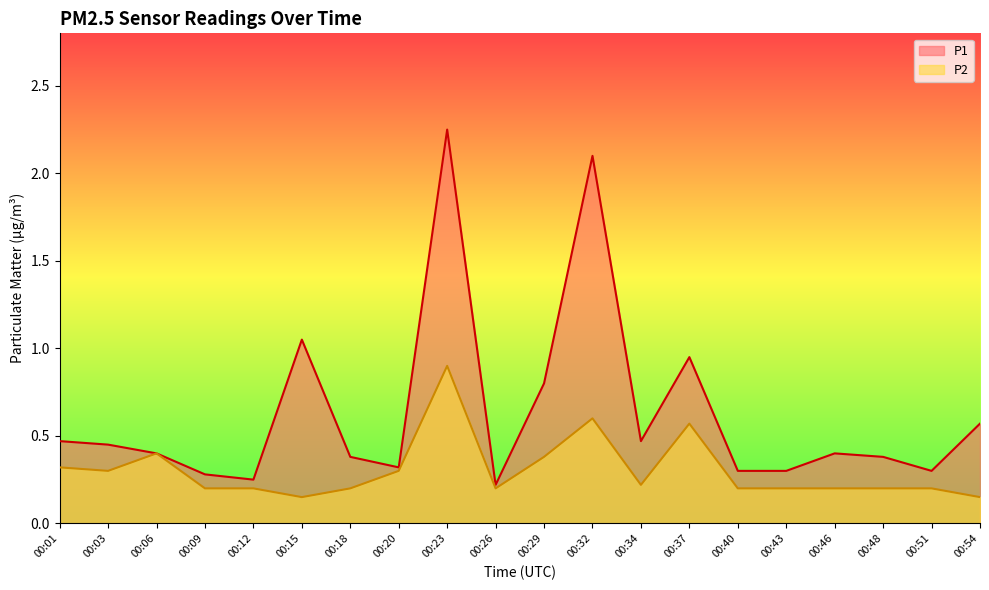

True or false: P2 and P1 intersect in this chart.

False